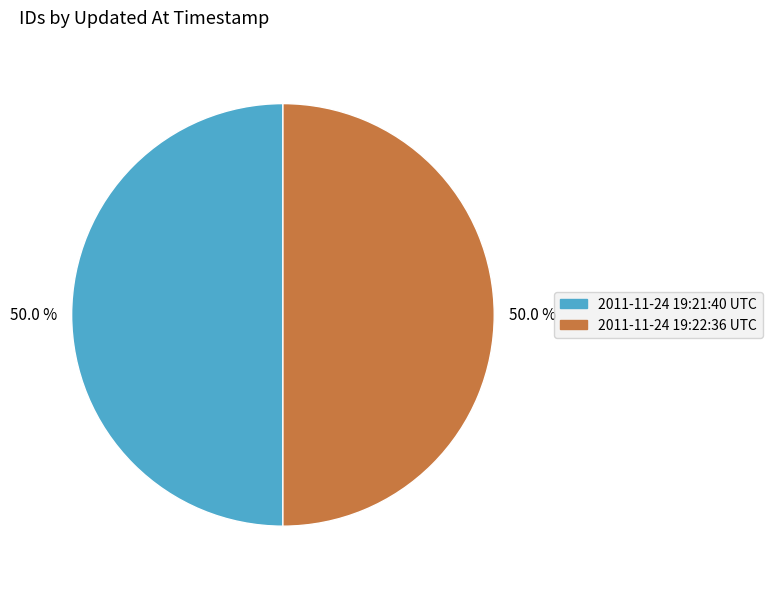

Do 2011-11-24 19:21:40 UTC and 2011-11-24 19:22:36 UTC together represent more than half of the pie?

Yes